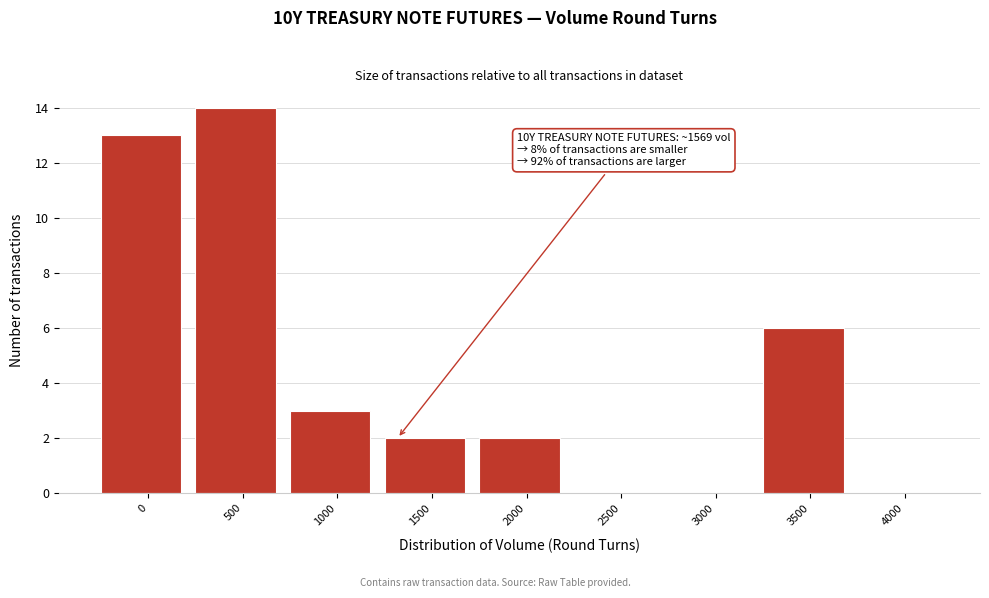

Reading right to left, what are all the values shown in this chart?

4000=0	3500=6	3000=0	2500=0	2000=2	1500=2	1000=3	500=14	0=13